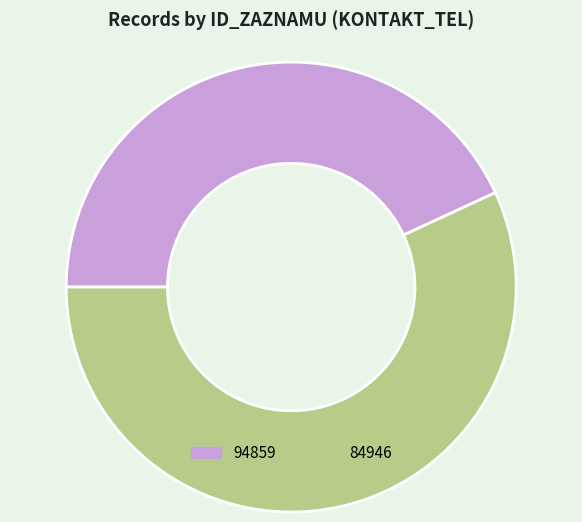

Approximately how many times larger is the value at 94859 compared to 84946?

0.8